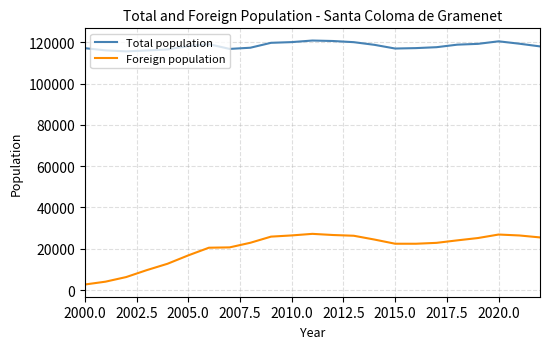

True or false: Total population and Foreign population cross at least once.

False